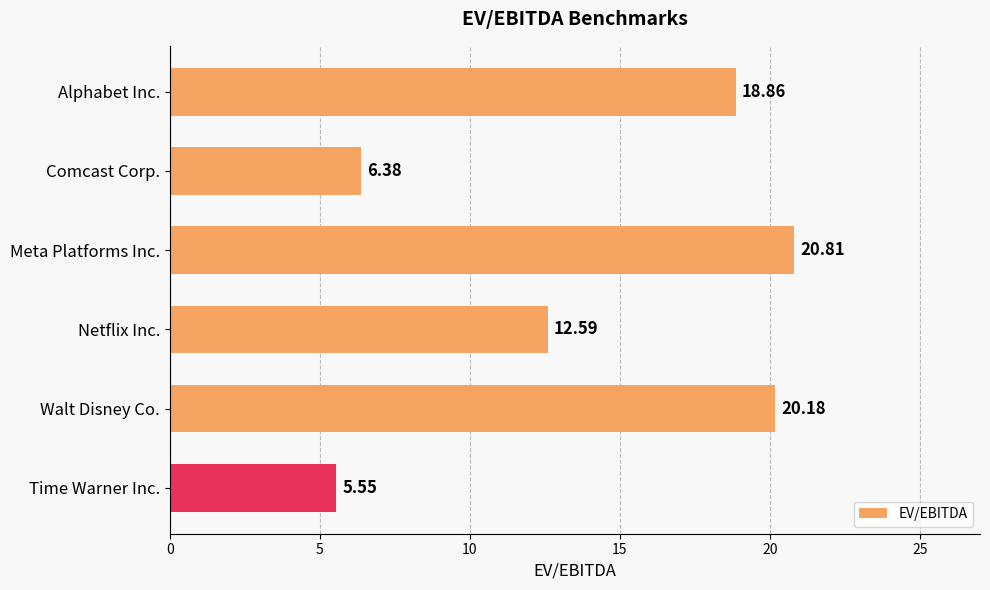

Between Comcast Corp. and Meta Platforms Inc., which is larger?

Meta Platforms Inc.